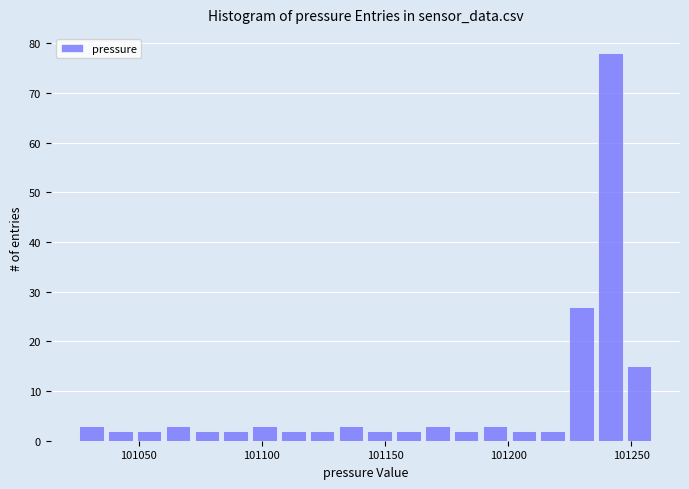

Around what value on the x-axis is the tallest bar? Give the approximate position of its centre, as read against the axis.

101240